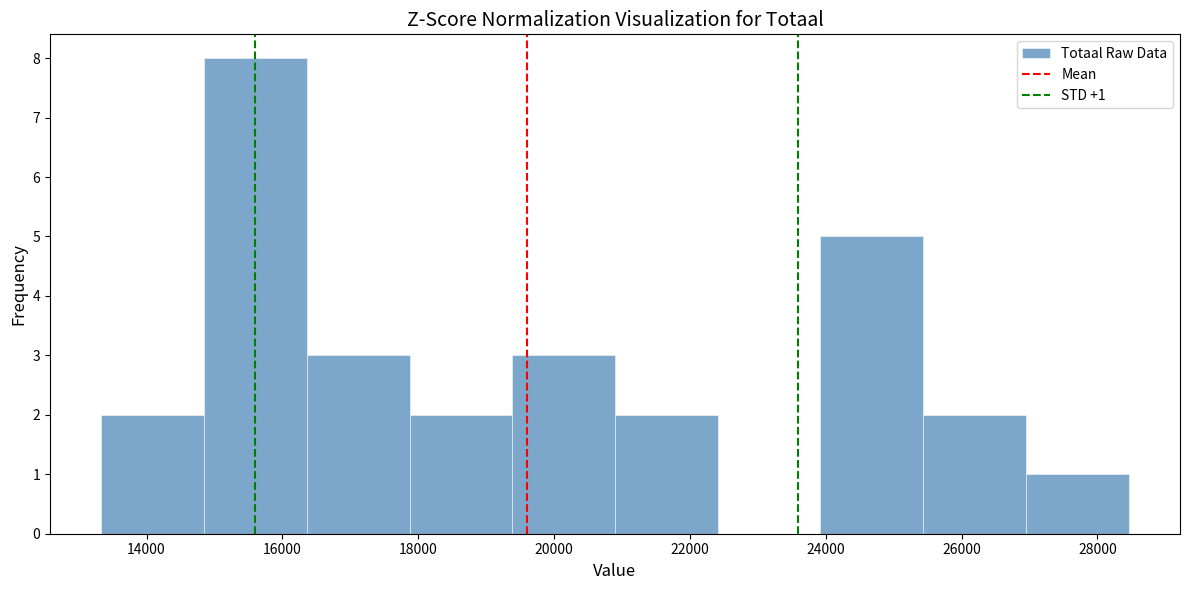

Over which range of the x-axis is the bar tallest?

14800 to 16400